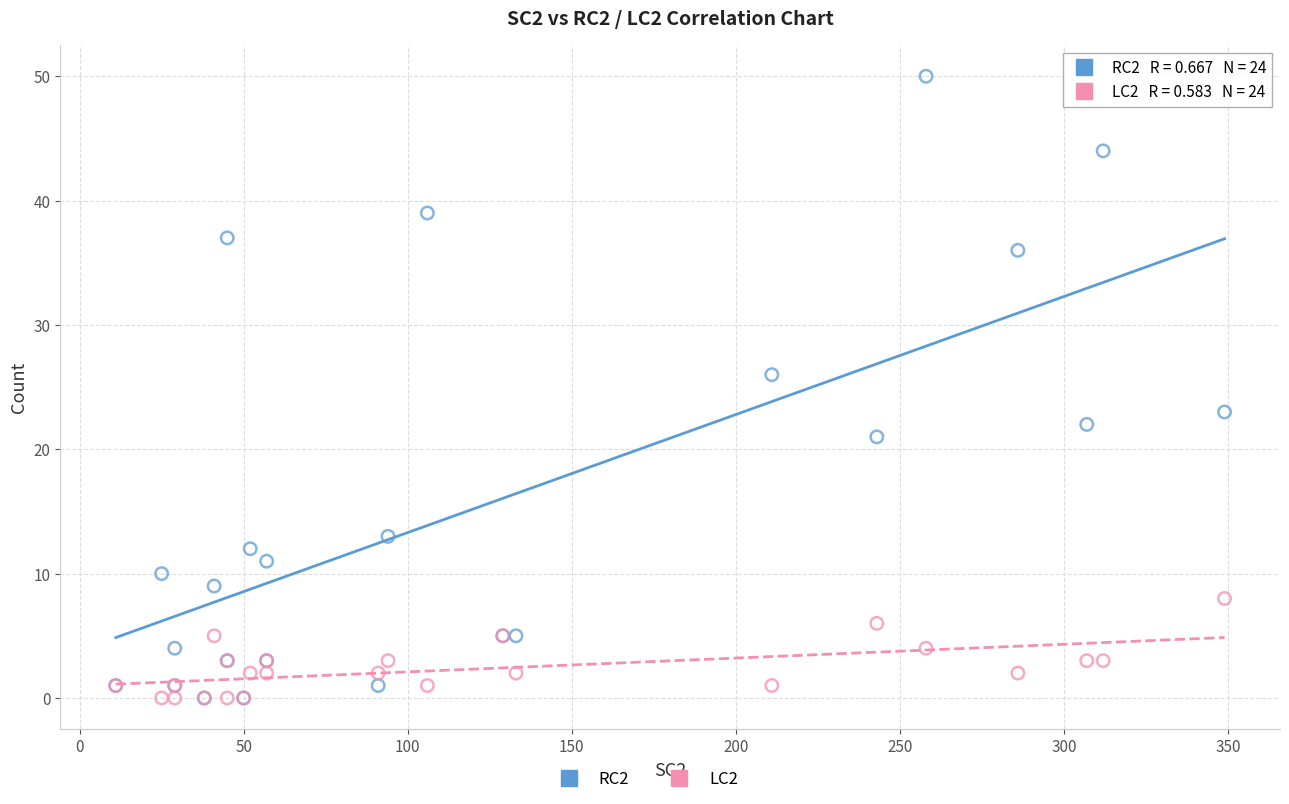

Across all series, what Y value is closest to 25?

26